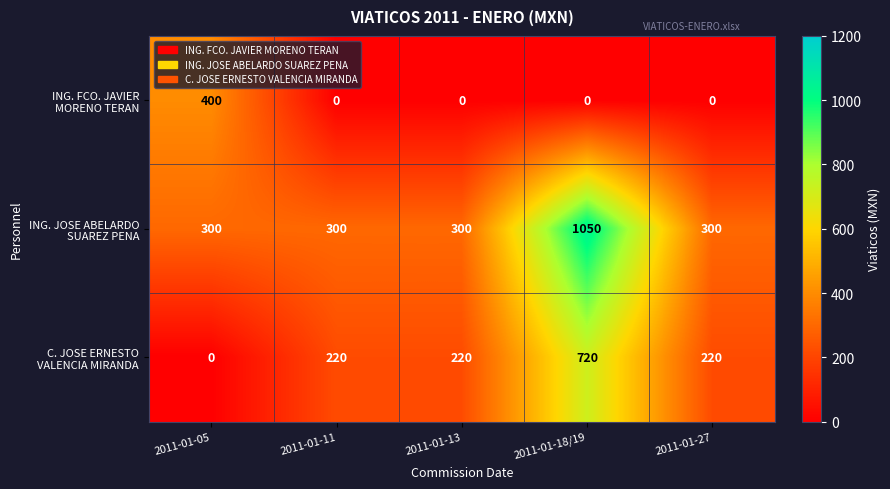

At which category does the chart reach its peak across all series?

2011-01-18/19